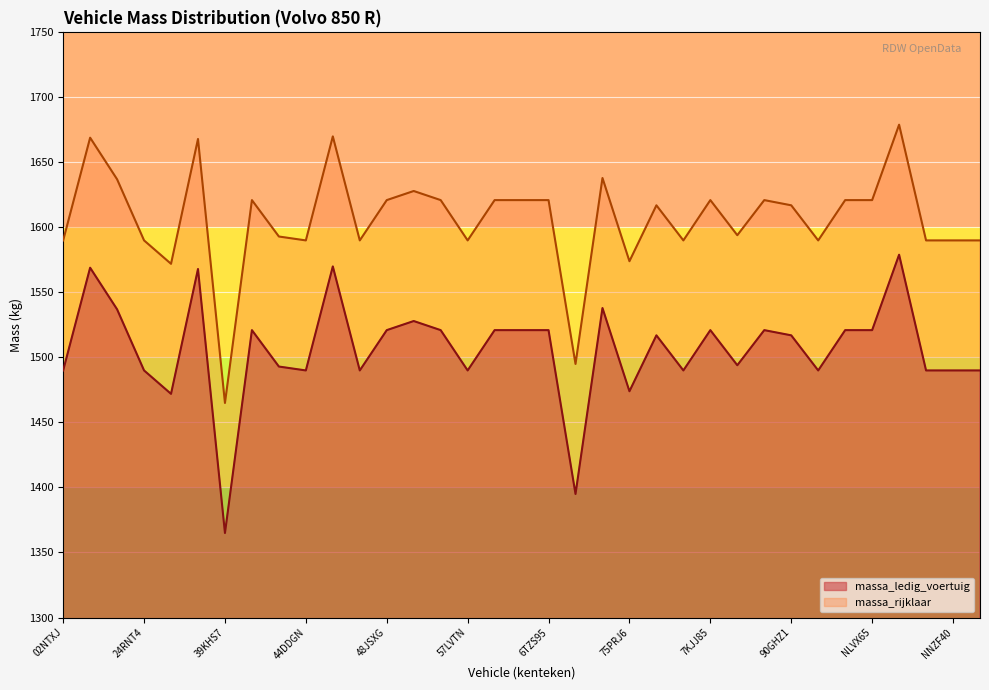

Is it true that massa_ledig_voertuig equals 1493 at 43PVVS?

True